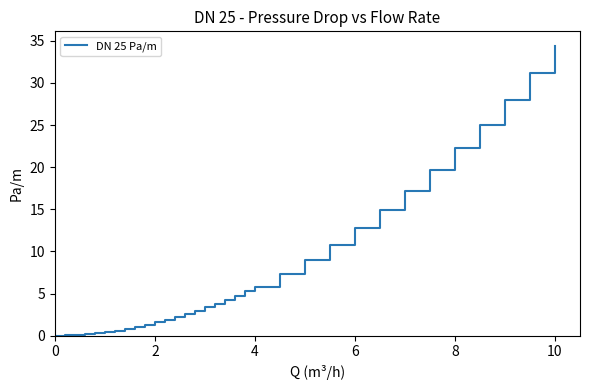

What is the greatest value displayed?

34.4